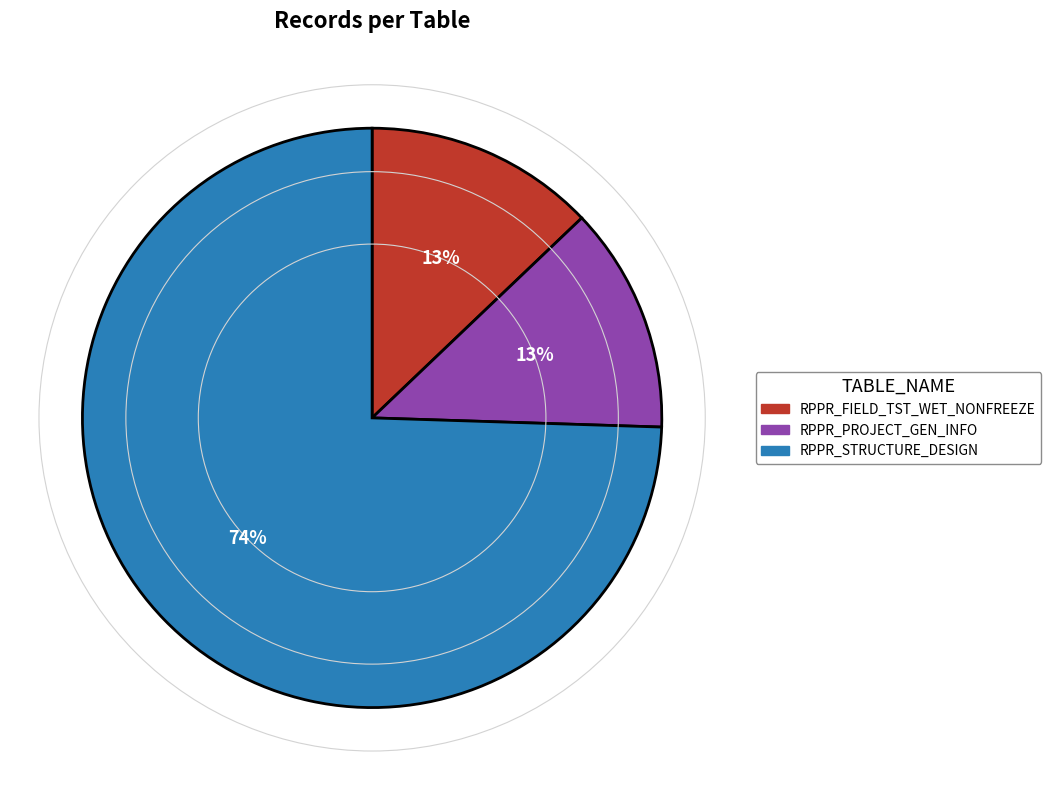

How many slices are in this pie chart?

3